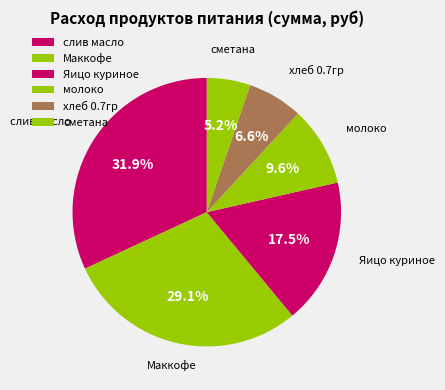

How many segments does this pie chart have?

6